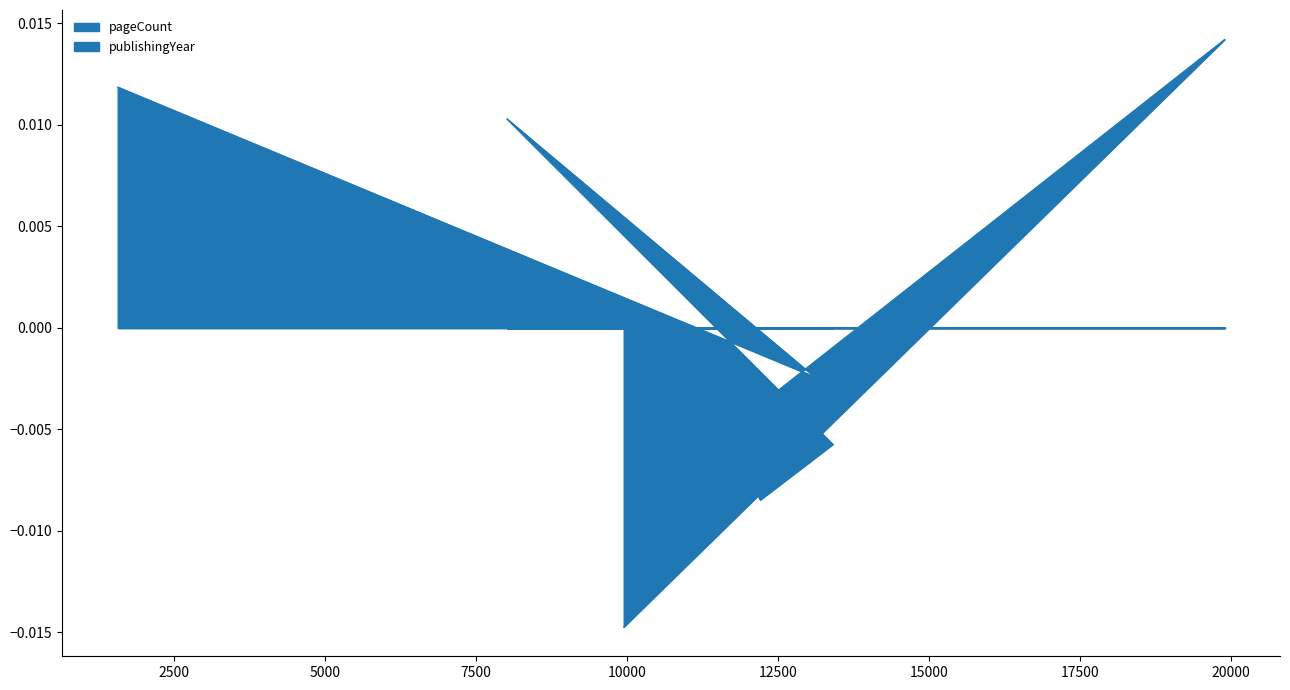

How many categories are shown in the chart?

8